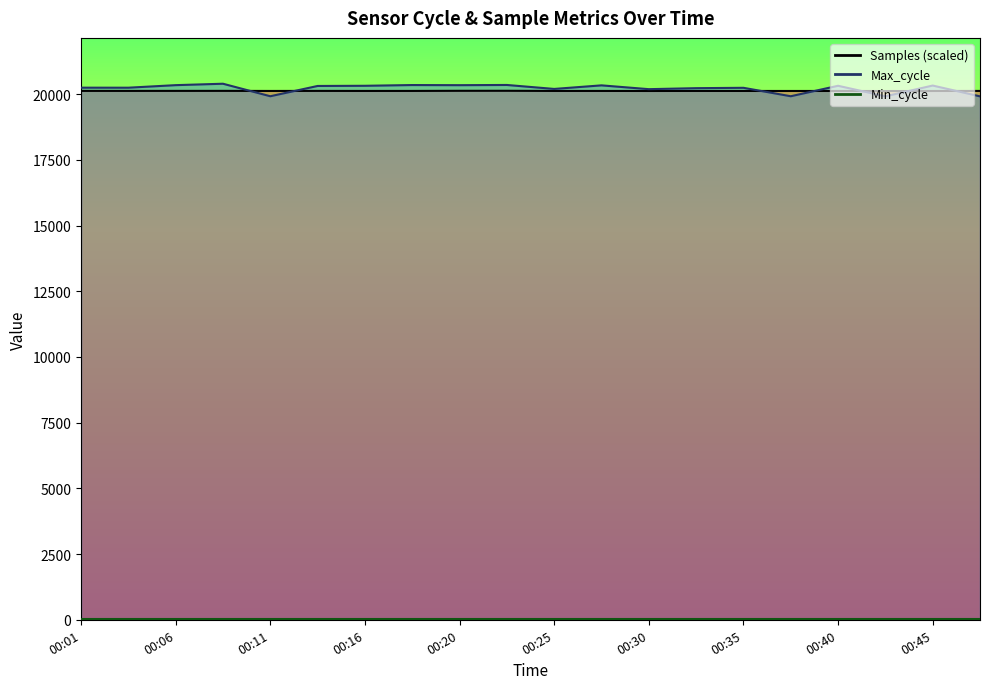

Which category has the lowest value in the Max_cycle line series?

19